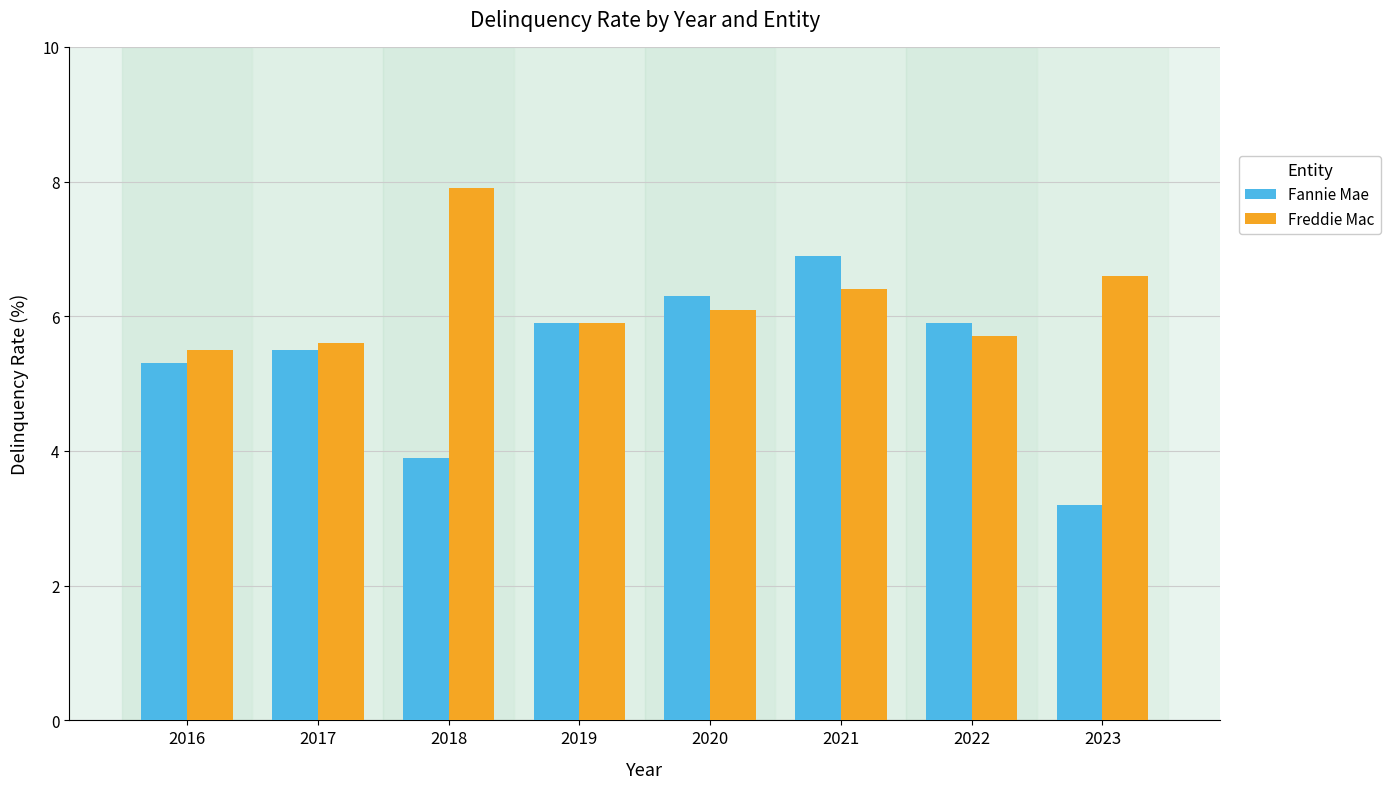

Are the bars grouped side by side (vs. stacked)?

Yes